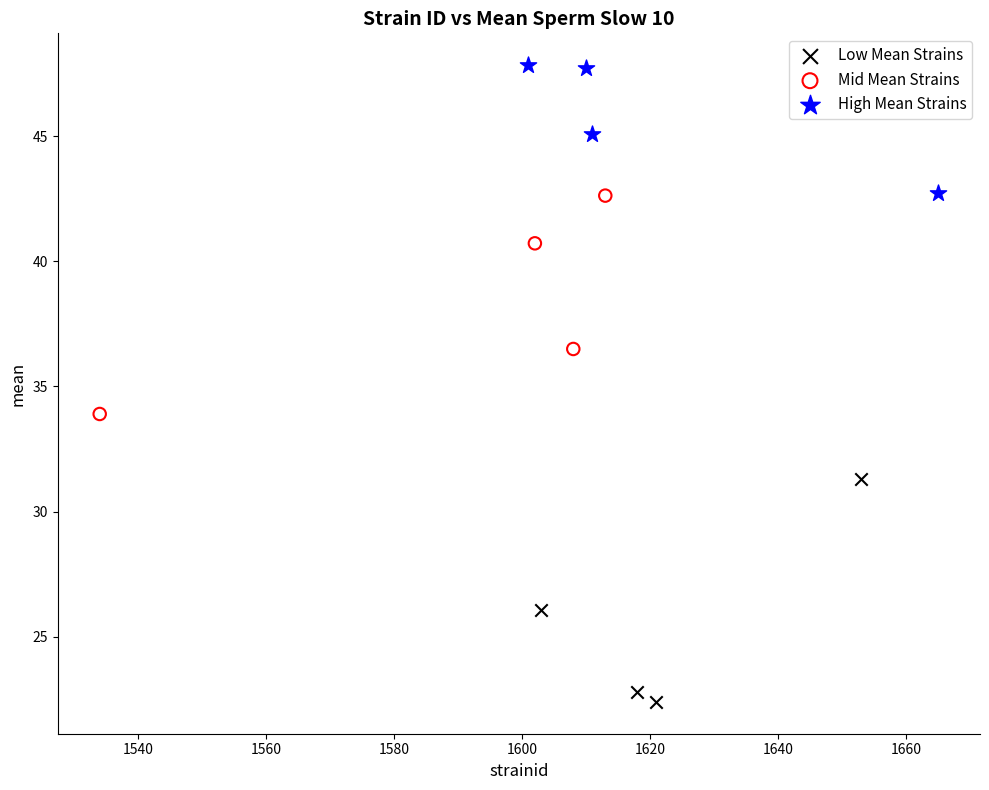

Which series contains the highest Y value?

High Mean Strains